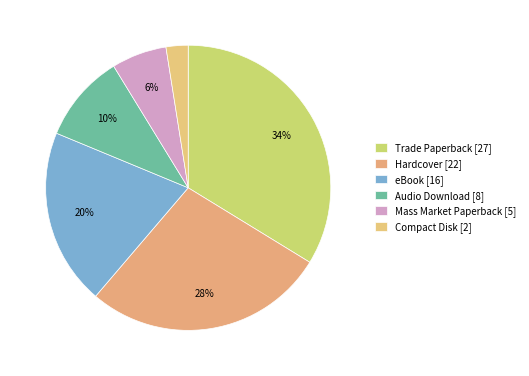

Rank the categories by value from lowest to highest.

Compact Disk, Mass Market Paperback, Audio Download, eBook, Hardcover, Trade Paperback